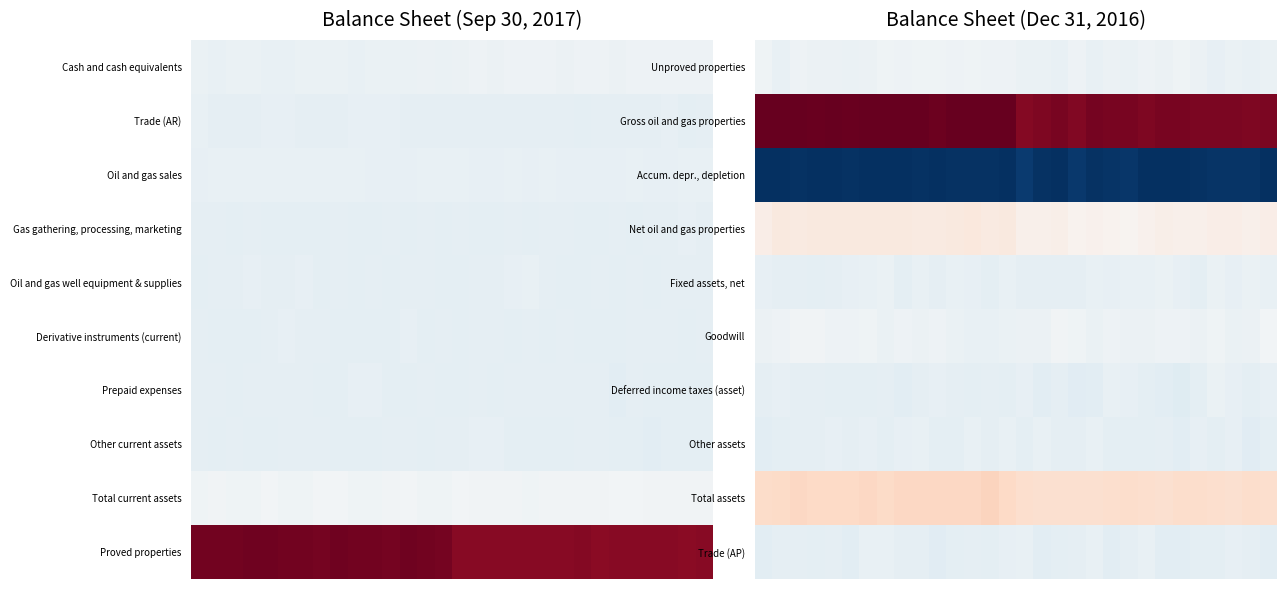

At how many categories does at least one series exceed 15773092?

30